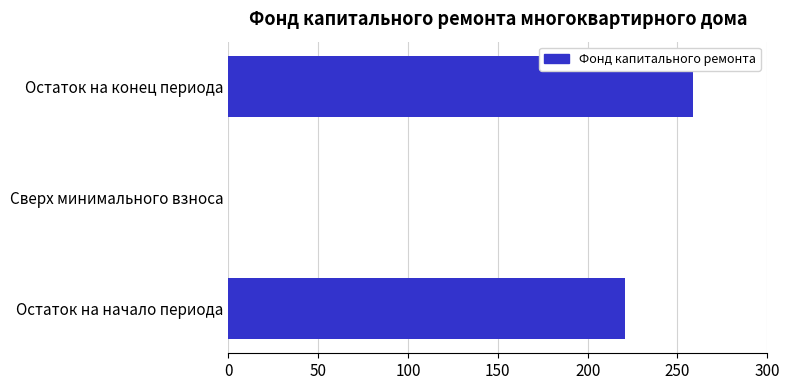

The chart shows a value of 220.8 at Остаток на начало периода. True or false?

True